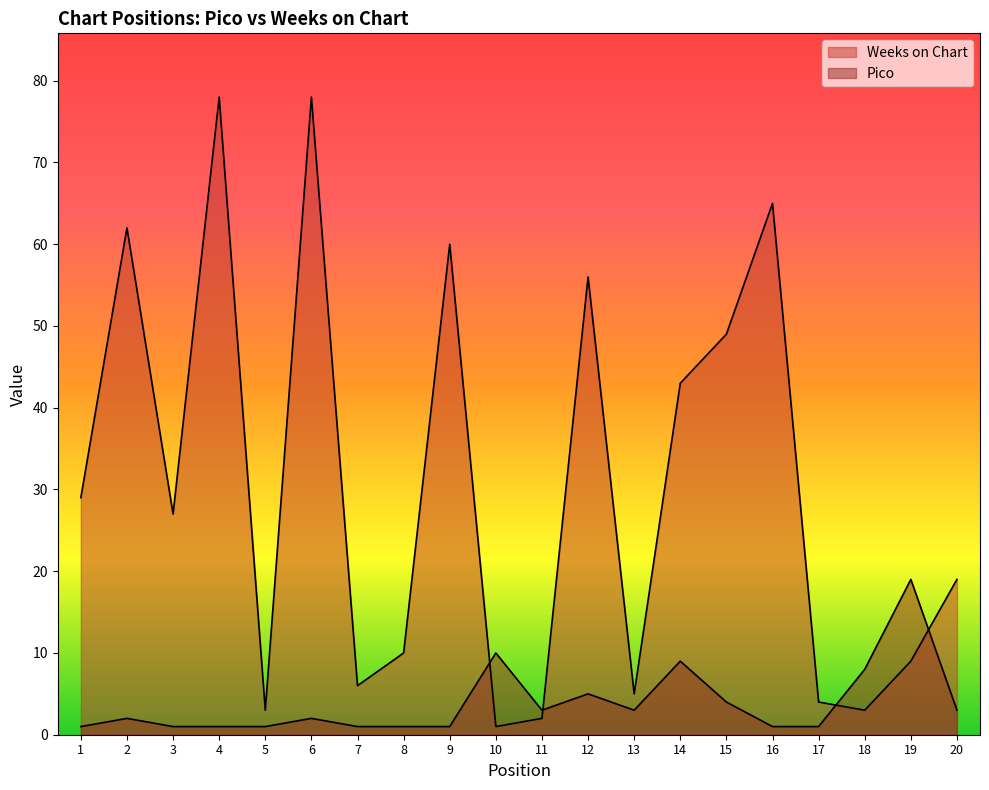

Rank the series by their average value, from lowest to highest.

Pico, Weeks on Chart